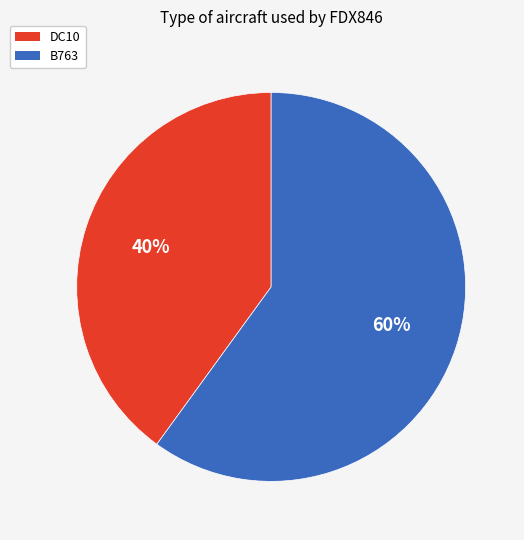

How many slices are in this pie chart?

2